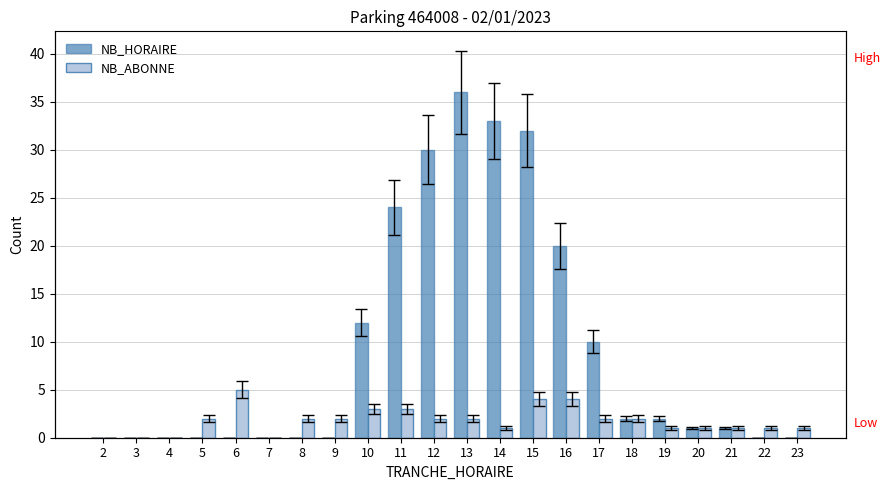

Does the chart contain stacked bars?

No